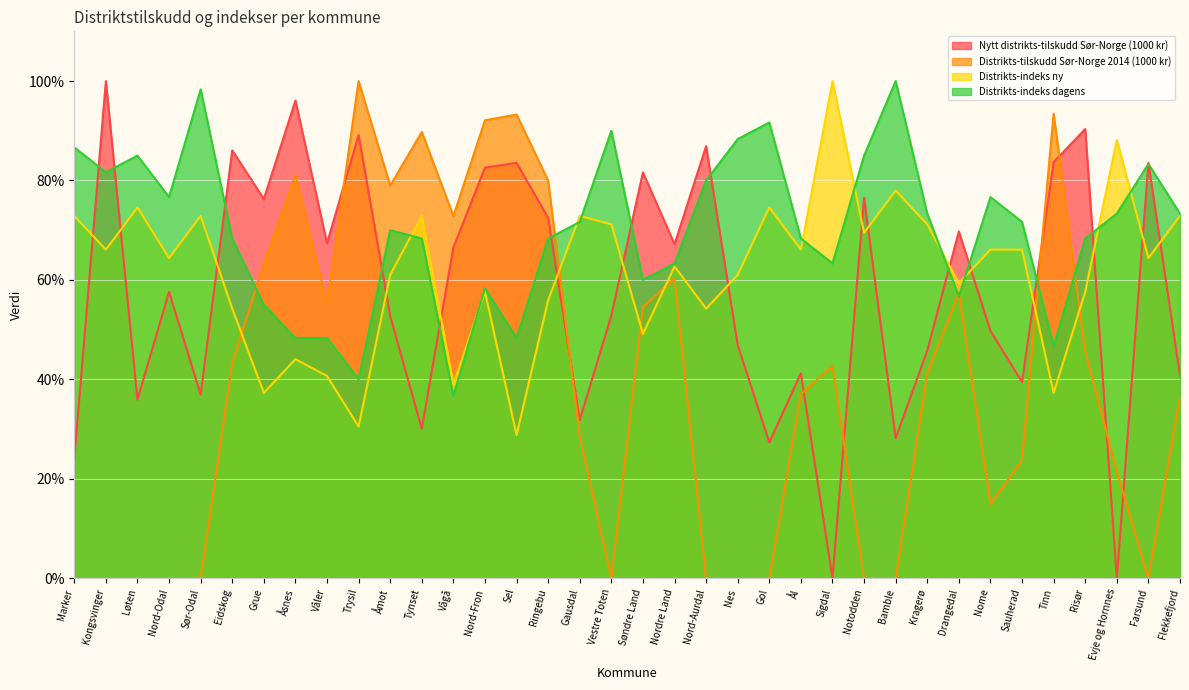

List the series in order of their peak value, lowest first.

Nytt distrikts-tilskudd Sør-Norge (1000 kr), Distrikts-tilskudd Sør-Norge 2014 (1000 kr), Distrikts-indeks ny, Distrikts-indeks dagens